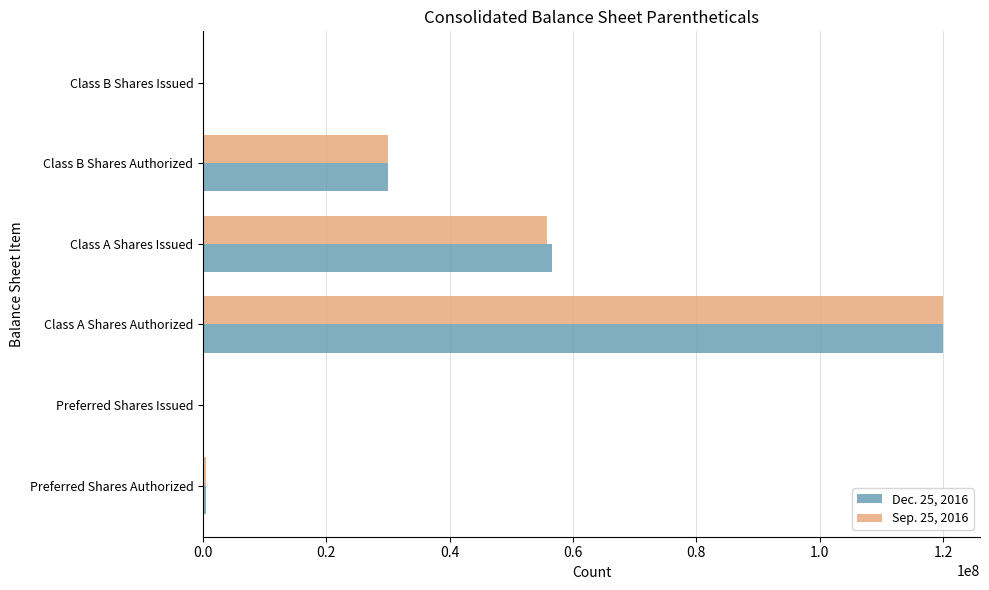

True or false: Dec. 25, 2016 has a value of -62066975 at Class B Shares Issued.

False